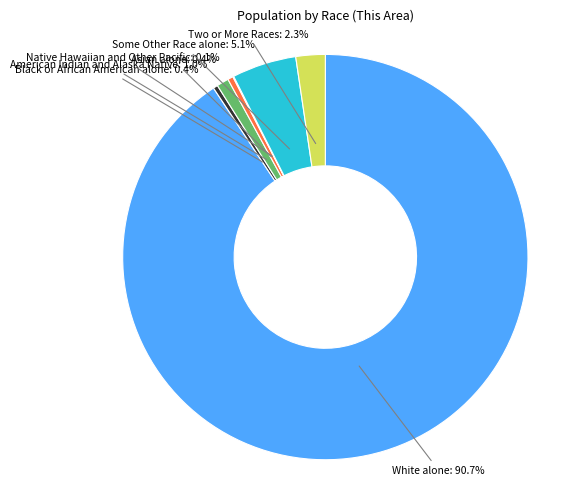

Between Two or More Races: 2.3% and American Indian and Alaska Native: 1.0%, which is larger?

Two or More Races: 2.3%